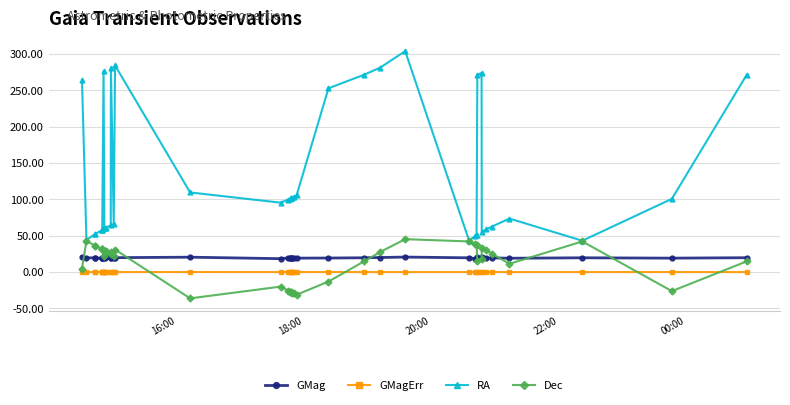

Which series has the largest range (max minus min)?

RA